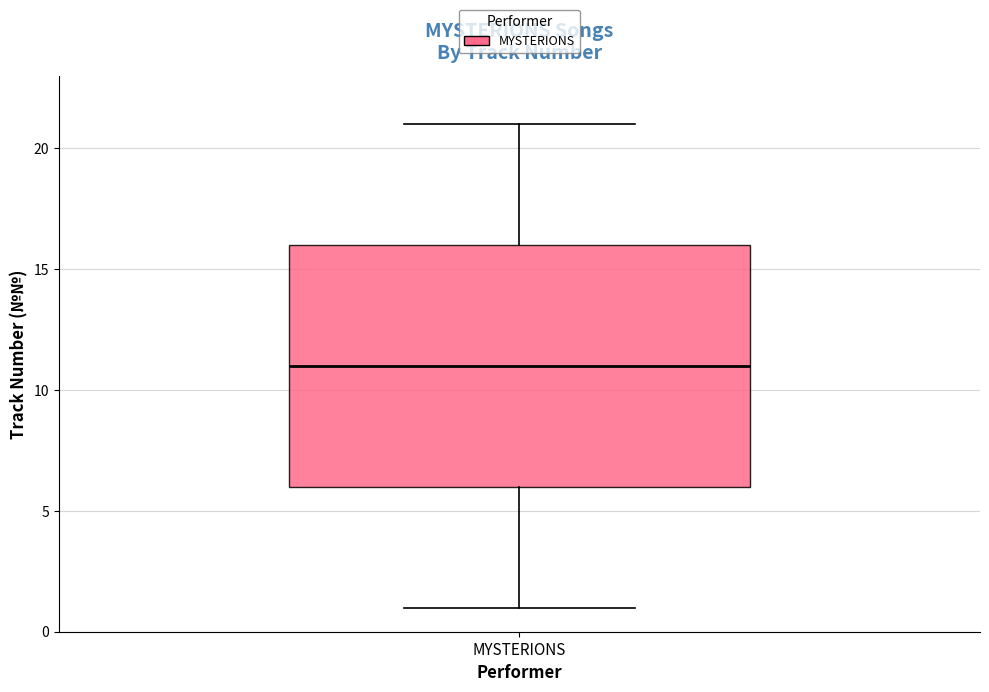

Where is the lower edge of the box for MYSTERIONS on the y-axis? The values are not printed on the chart, so give them approximately, as read against the axis.

6